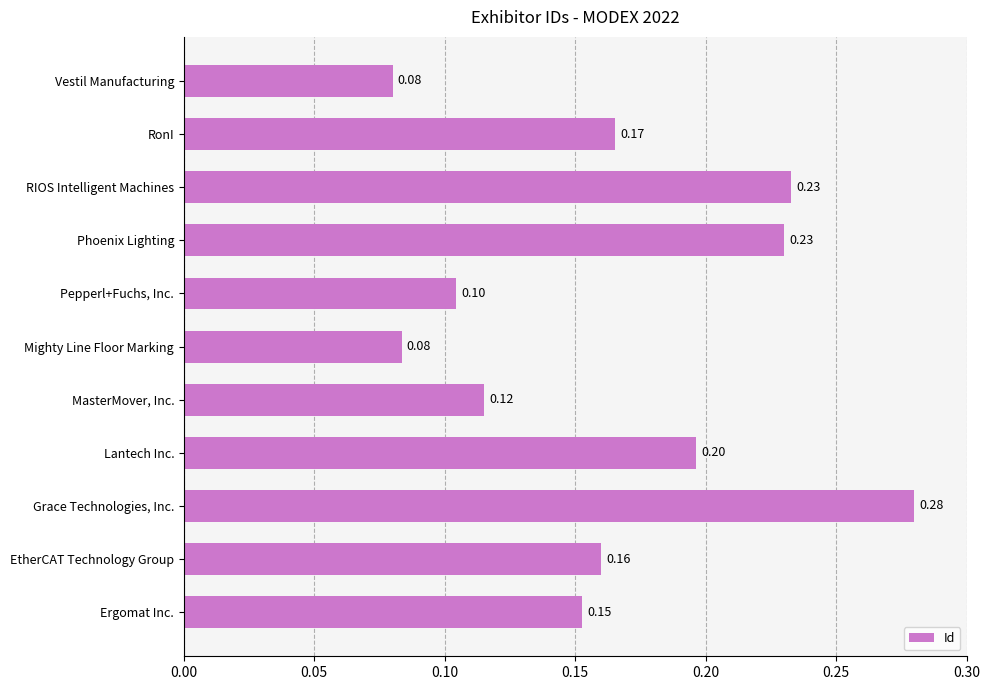

Are the bars horizontal?

Yes